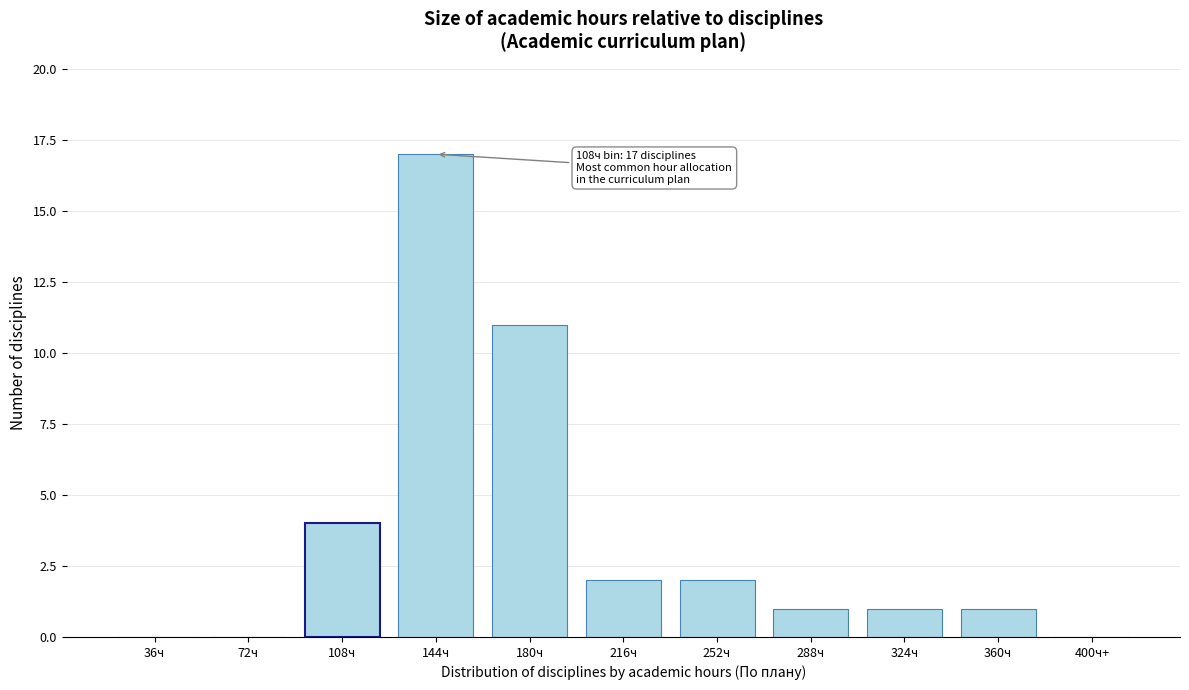

Reading left to right, what are all the values shown in this chart?

36ч=0	72ч=0	108ч=4	144ч=17	180ч=11	216ч=2	252ч=2	288ч=1	324ч=1	360ч=1	400ч+=0